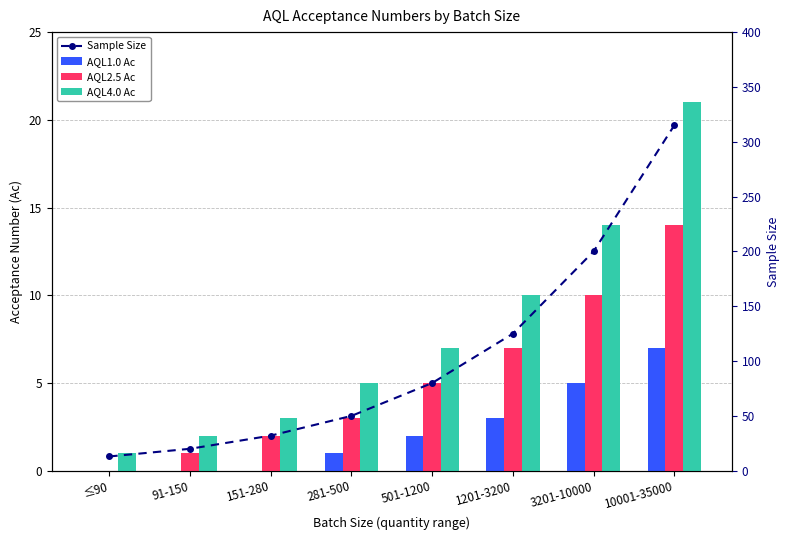

Which series has the largest range (max minus min)?

Sample Size